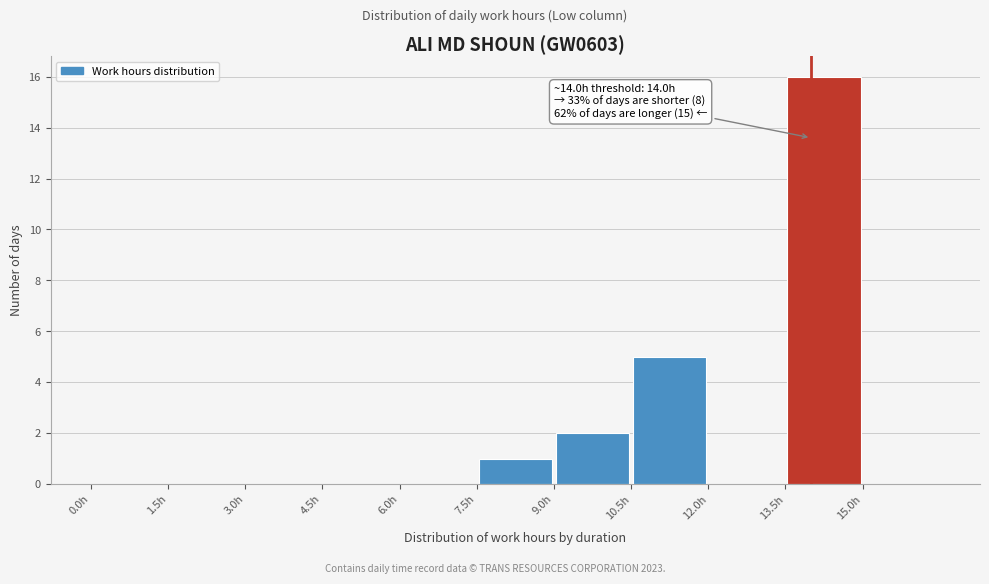

Which range on the x-axis has the tallest bar?

13.5 to 15.0